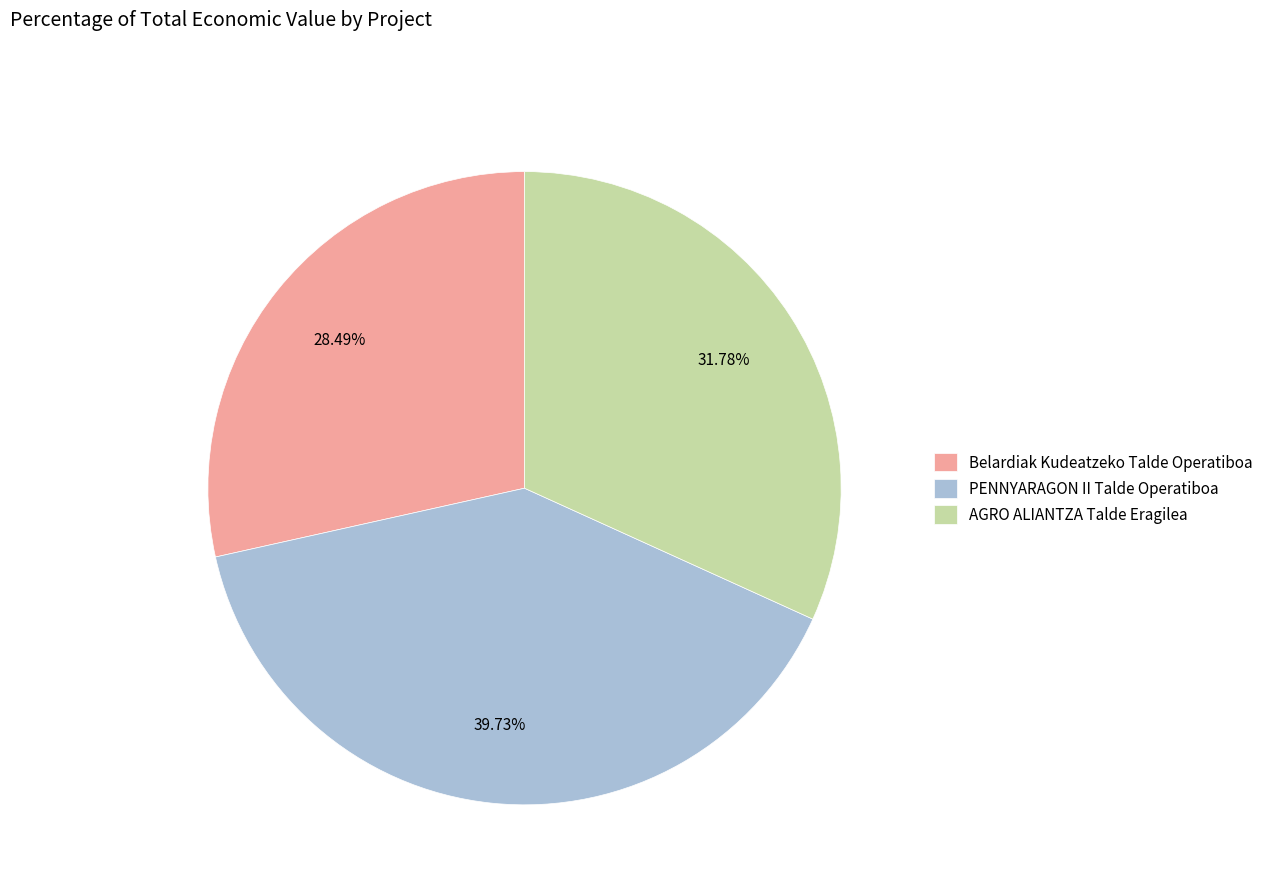

Is it true that Belardiak Kudeatzeko Talde Operatiboa is 41% of the pie?

False